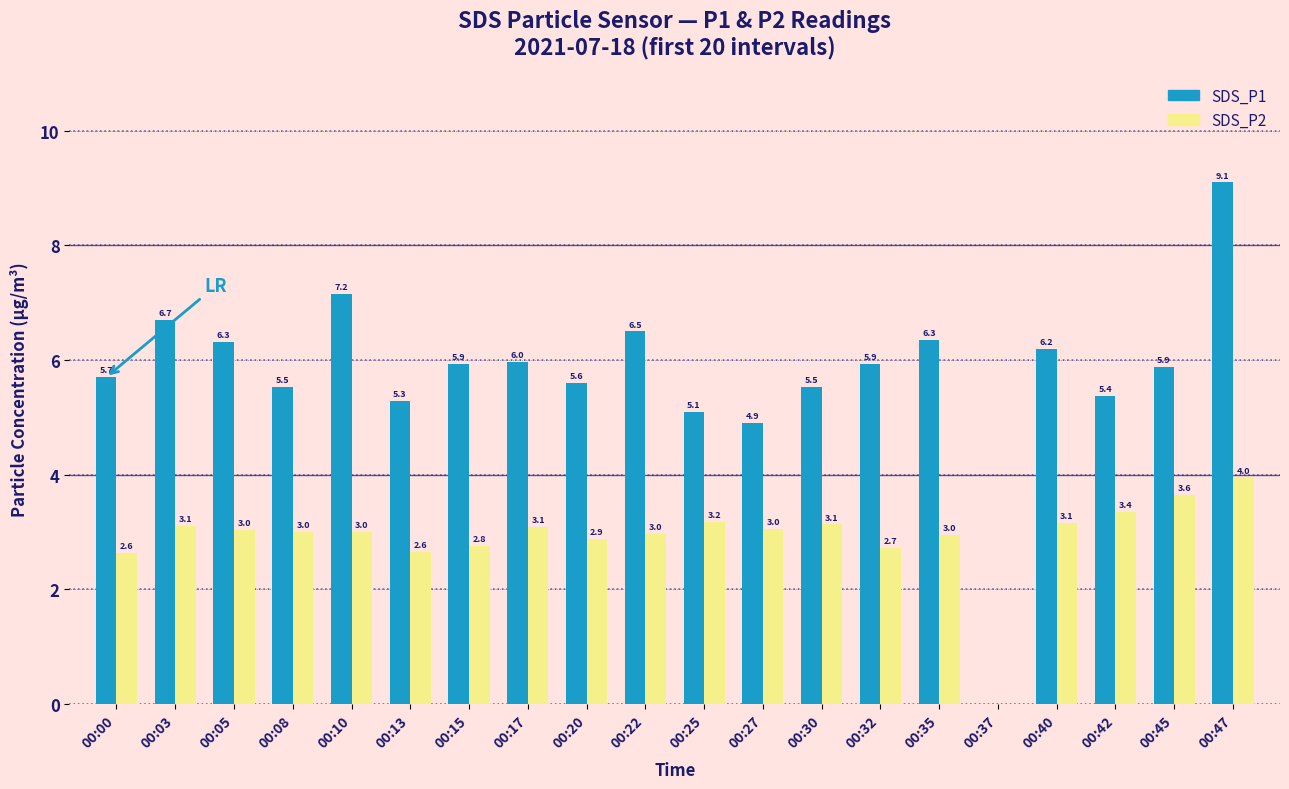

True or false: SDS_P1 has a value of 4.9 at 00:27.

True